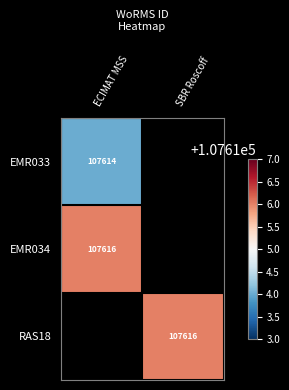

The EMR034 series shows 152455 at ECIMAT MSS. True or false?

False